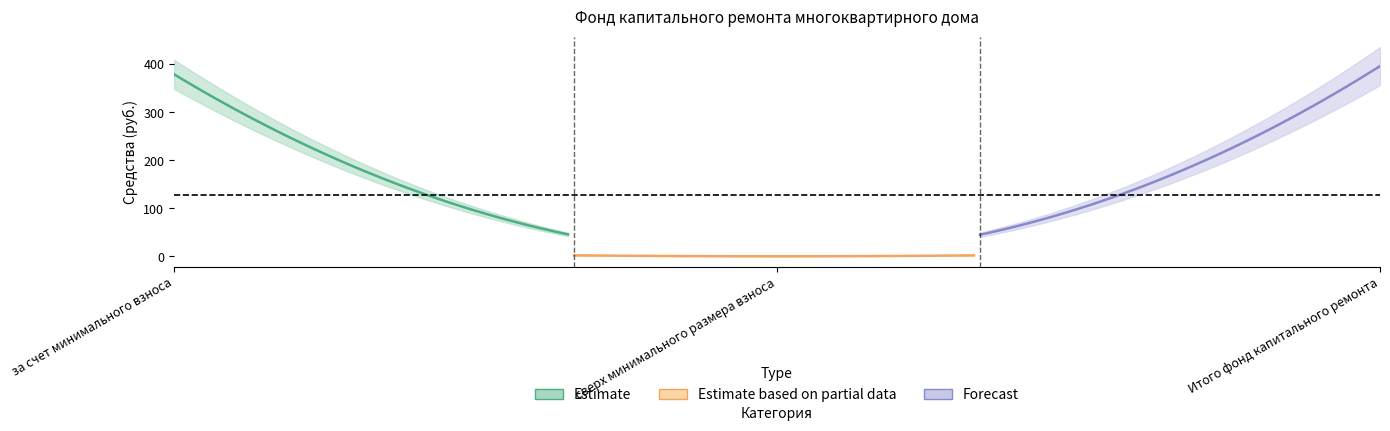

What position from the right is за счет минимального взноса?

3